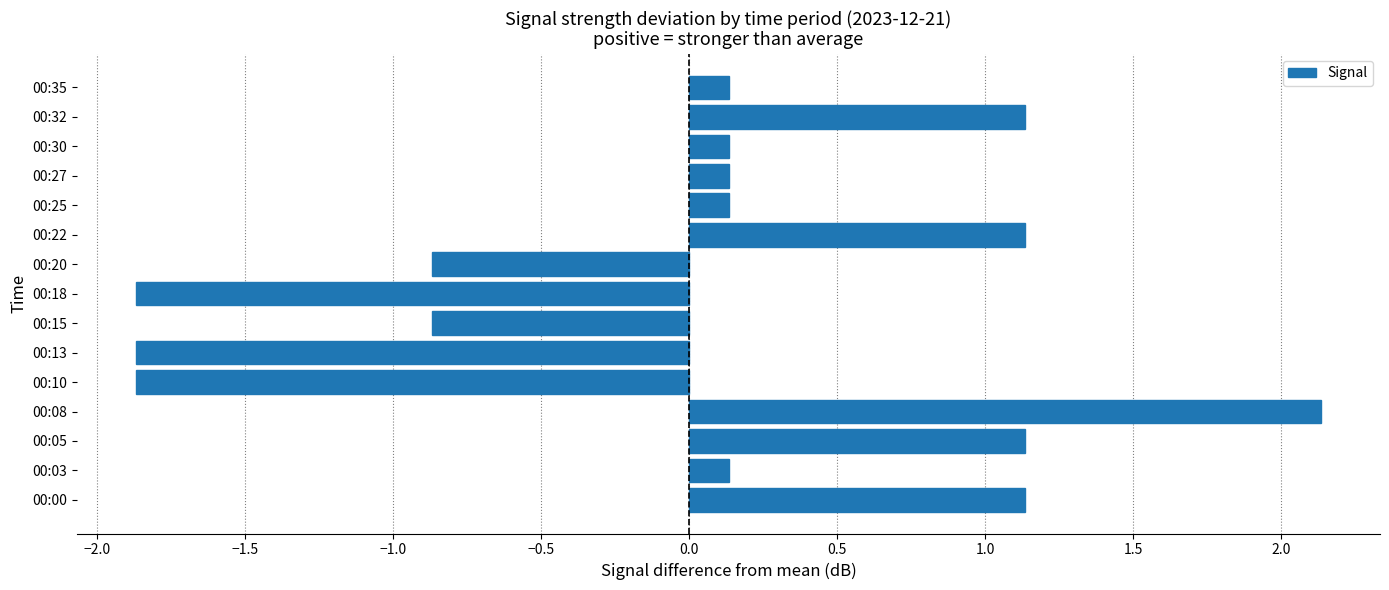

What is the minimum value shown in the chart?

-1.9